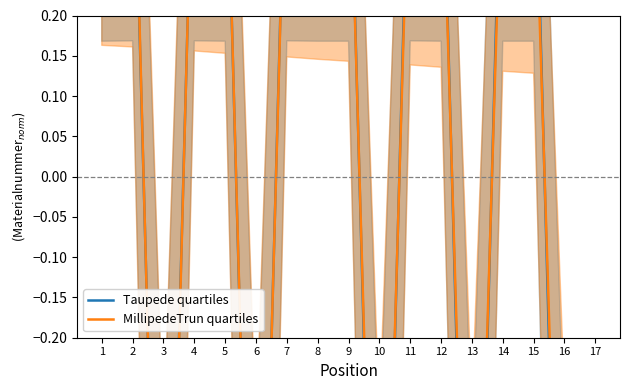

Which series has the widest spread of values?

MillipedeTrun quartiles